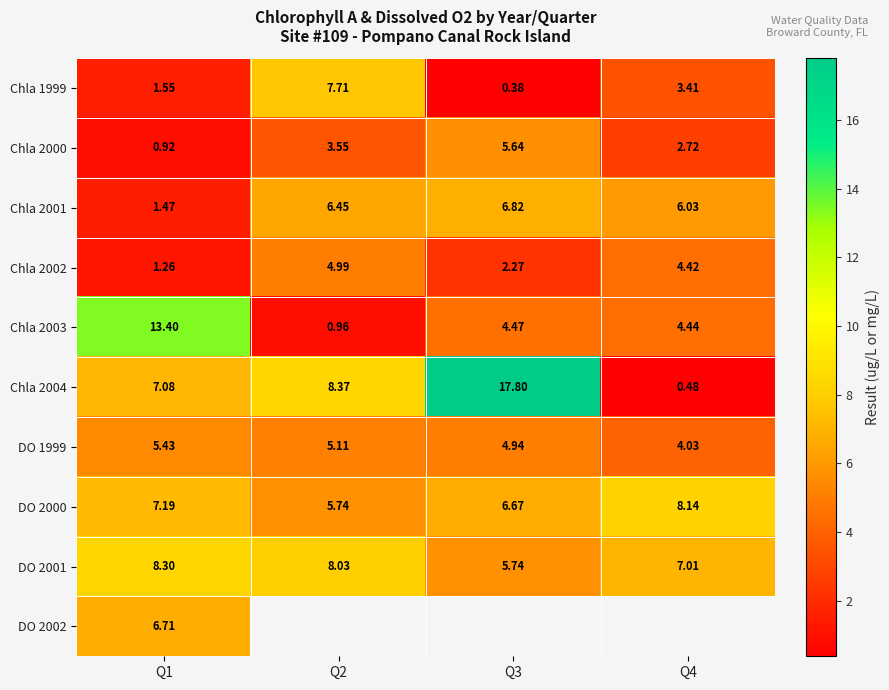

The value of Chla 2001 at Q4 is 6.0. True or false?

True